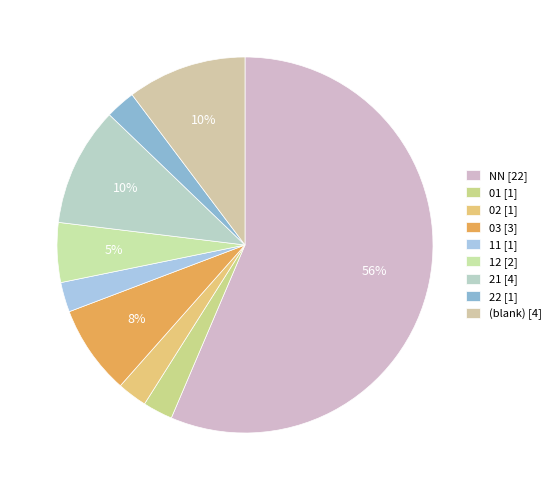

Count the number of slices in the pie.

9